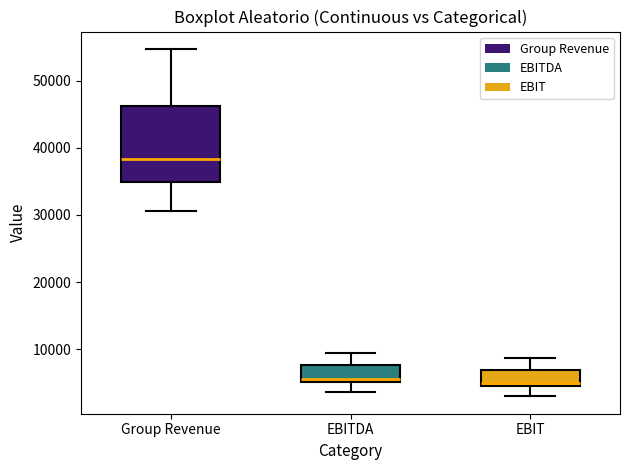

Which box is the tallest, from its lower edge to its upper edge?

Group Revenue